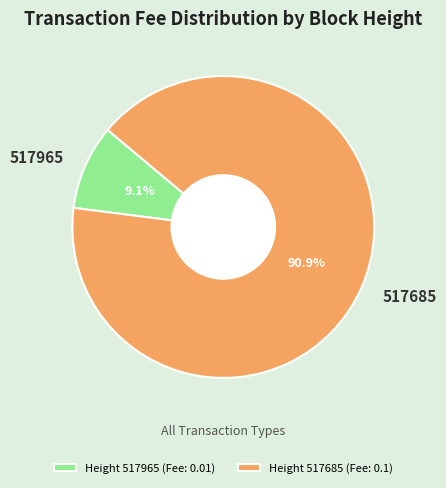

Count the number of slices in the pie.

2